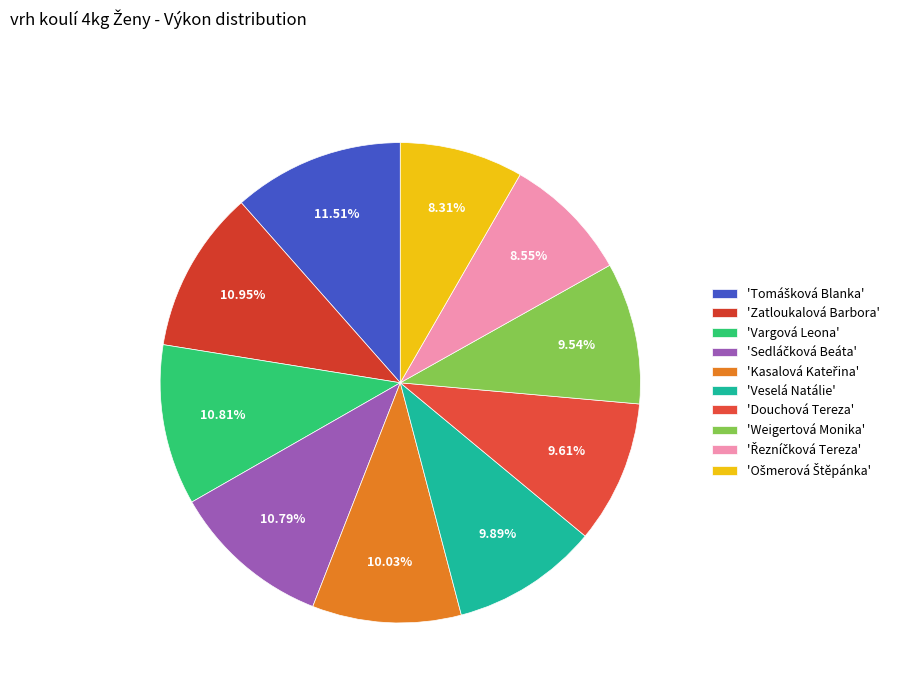

Rank the categories by value from lowest to highest.

Ošmerová Štěpánka, Řezníčková Tereza, Weigertová Monika, Douchová Tereza, Veselá Natálie, Kasalová Kateřina, Sedláčková Beáta, Vargová Leona, Zatloukalová Barbora, Tomášková Blanka